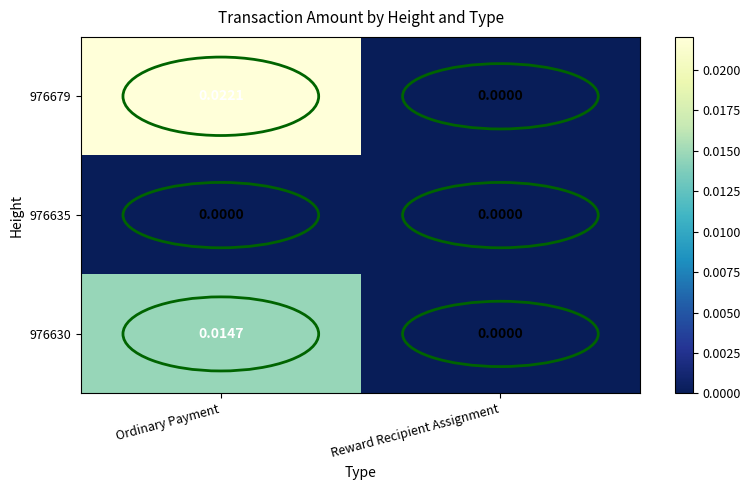

At which category is the sum across all series the highest?

Ordinary Payment